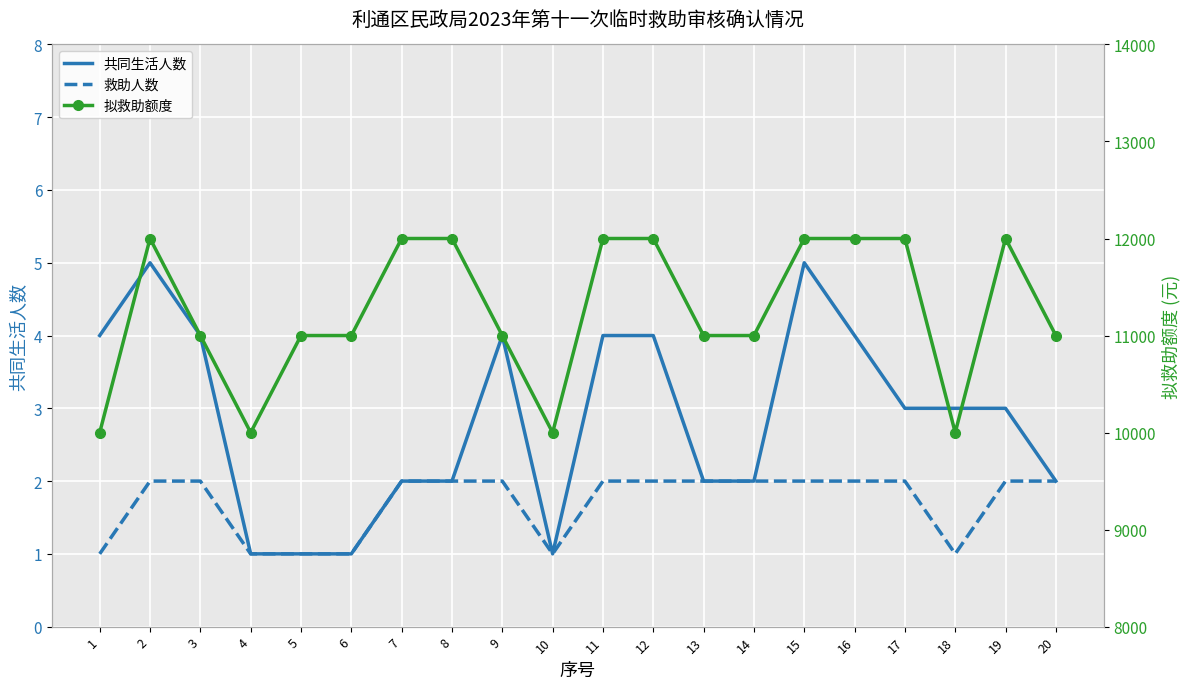

How many distinct data groups are displayed?

3